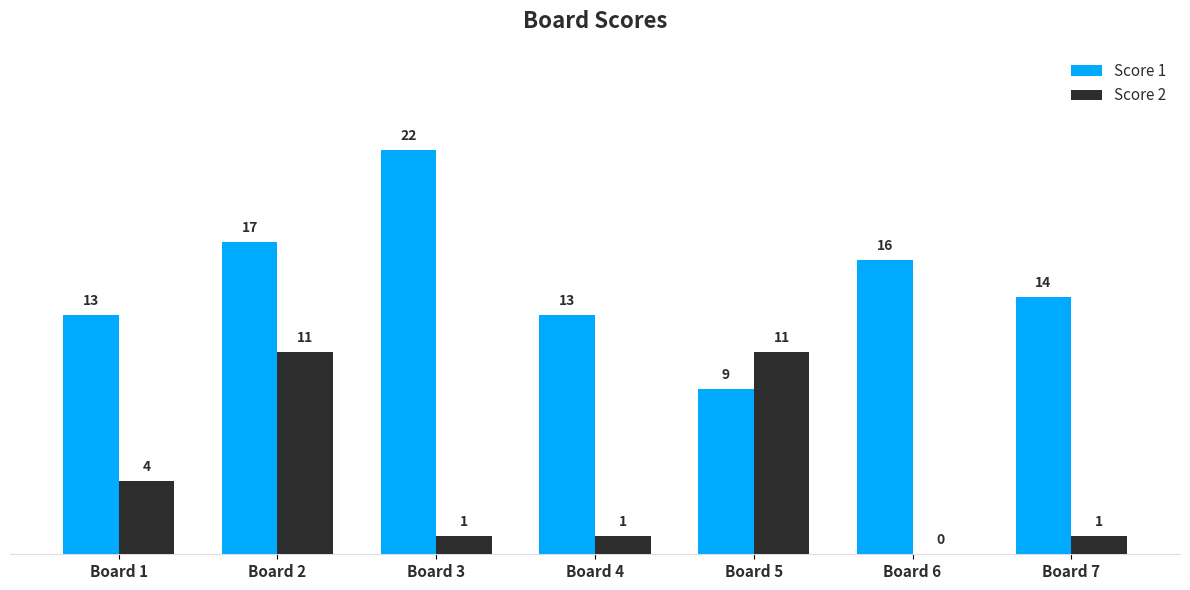

True or false: Score 1 has a value of 17 at Board 2.

True